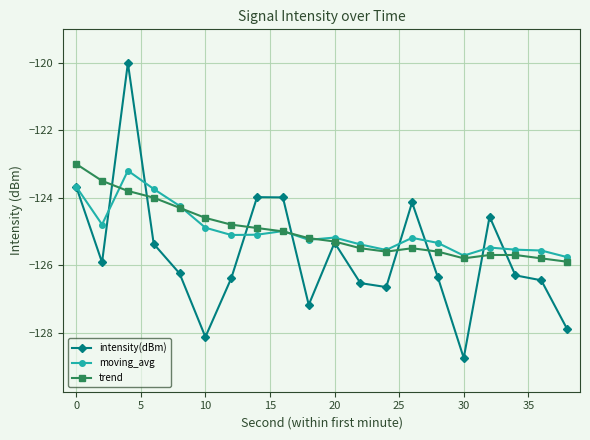

What is the greatest value displayed?

-120.0